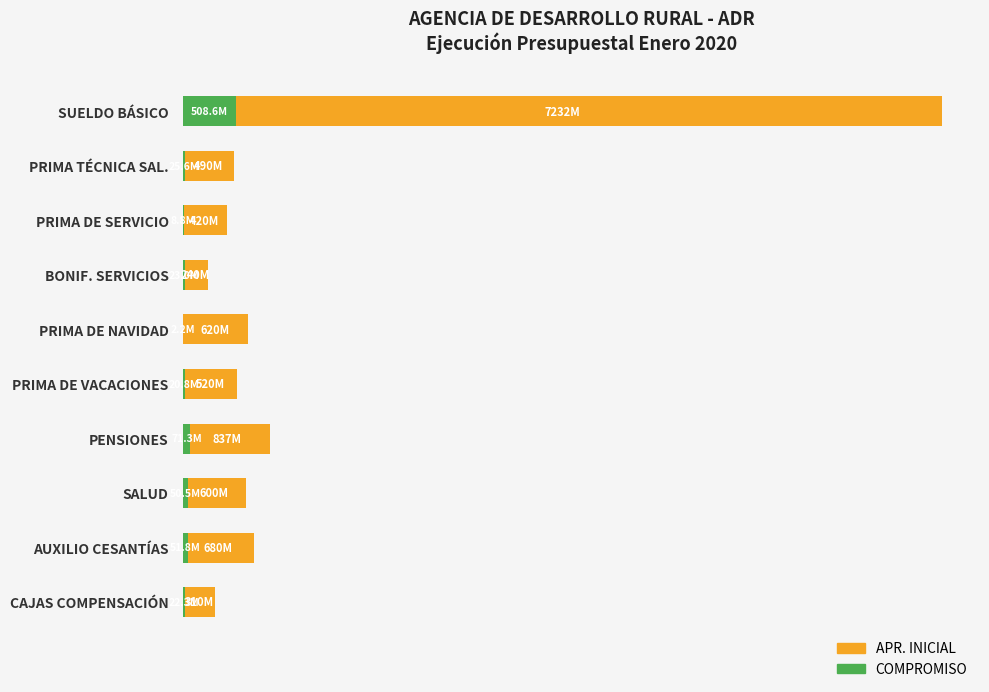

What is the average value of the COMPROMISO series?

78487113